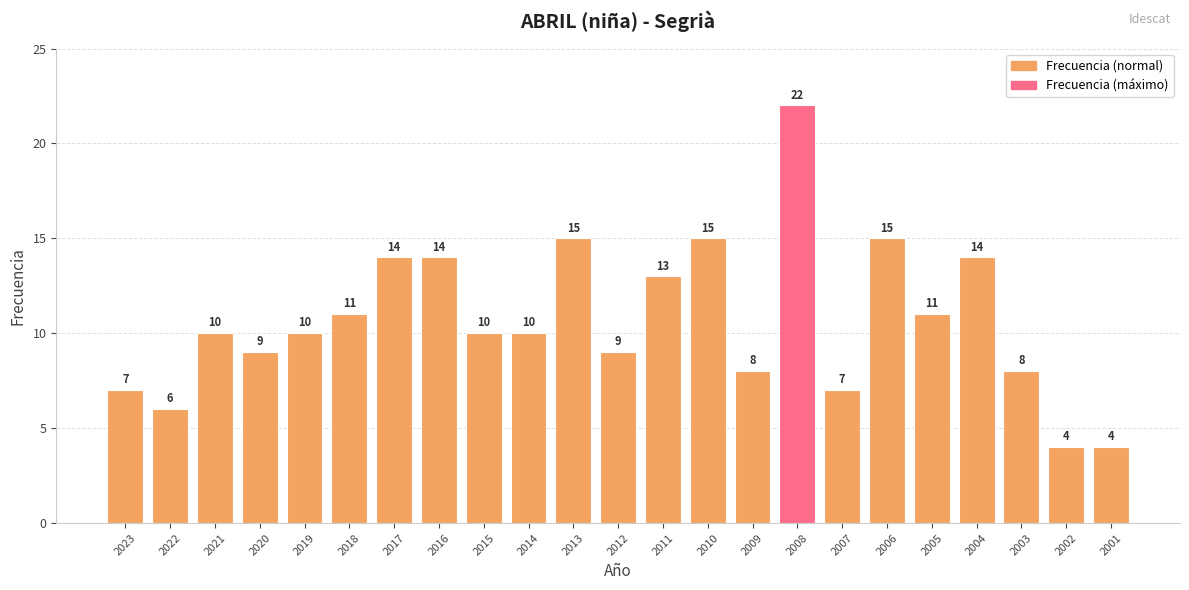

Reading right to left, transcribe all the data shown in this chart.

2001=4	2002=4	2003=8	2004=14	2005=11	2006=15	2007=7	2008=22	2009=8	2010=15	2011=13	2012=9	2013=15	2014=10	2015=10	2016=14	2017=14	2018=11	2019=10	2020=9	2021=10	2022=6	2023=7